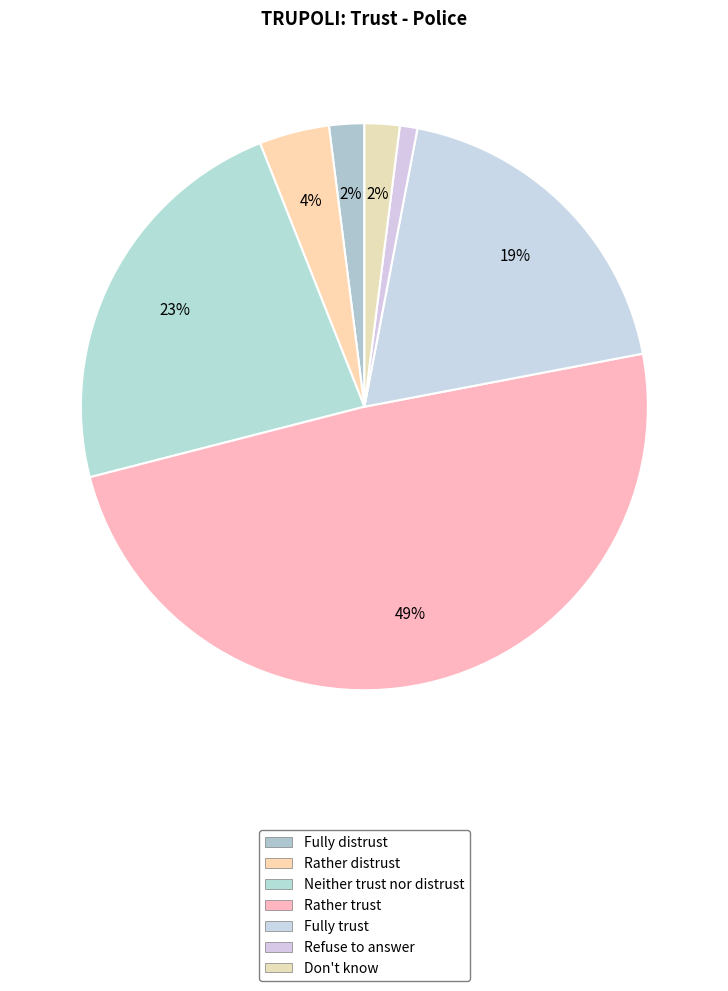

Does Fully trust account for over 50% of the chart?

No